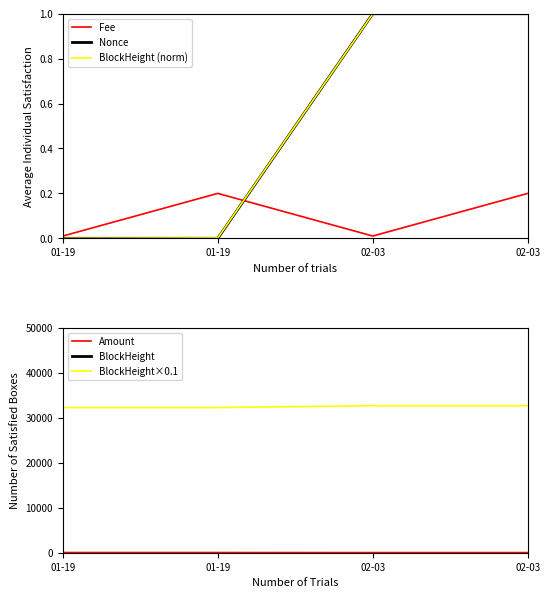

What is the difference between the second highest and minimum values in the Fee series?

0.2